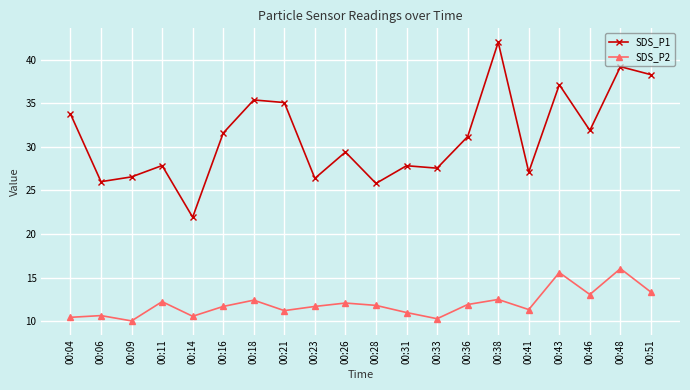

At which category does SDS_P1 reach its first local peak?

00:11